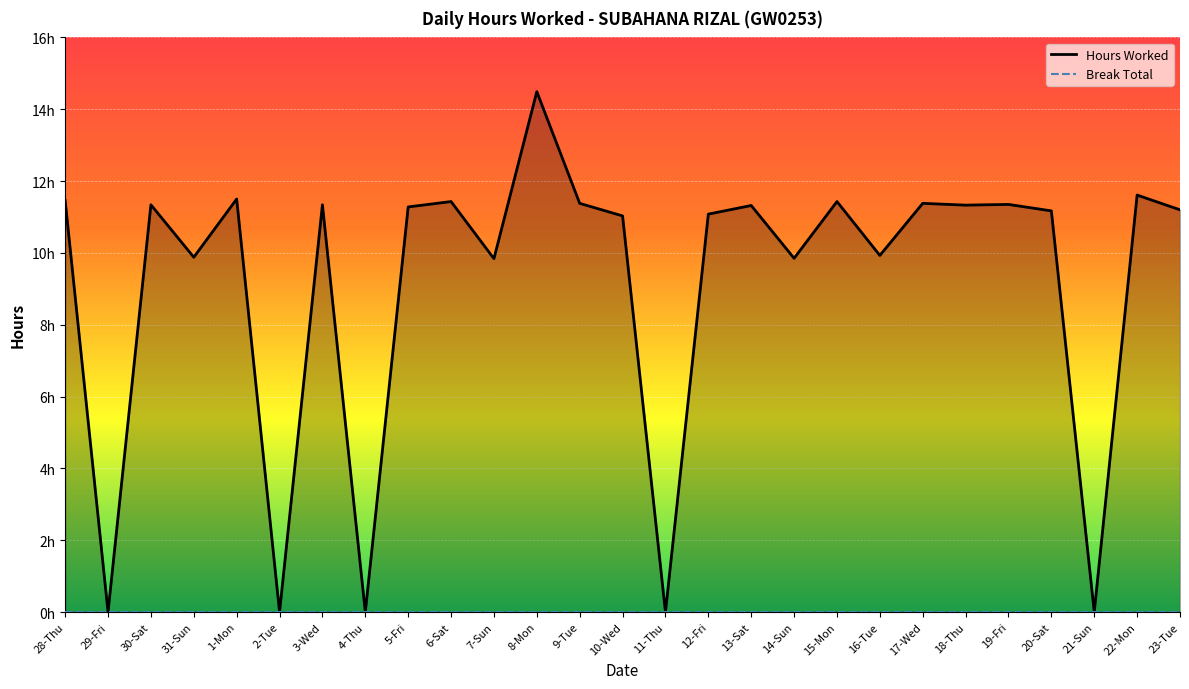

Reading right to left, list all the values displayed in this chart.

11.2	11.6	0.0	11.2	11.3	11.3	11.4	9.9	11.4	9.8	11.3	11.1	0.0	11.0	11.4	14.5	9.8	11.4	11.3	0.0	11.3	0.0	11.5	9.9	11.3	0.0	11.5